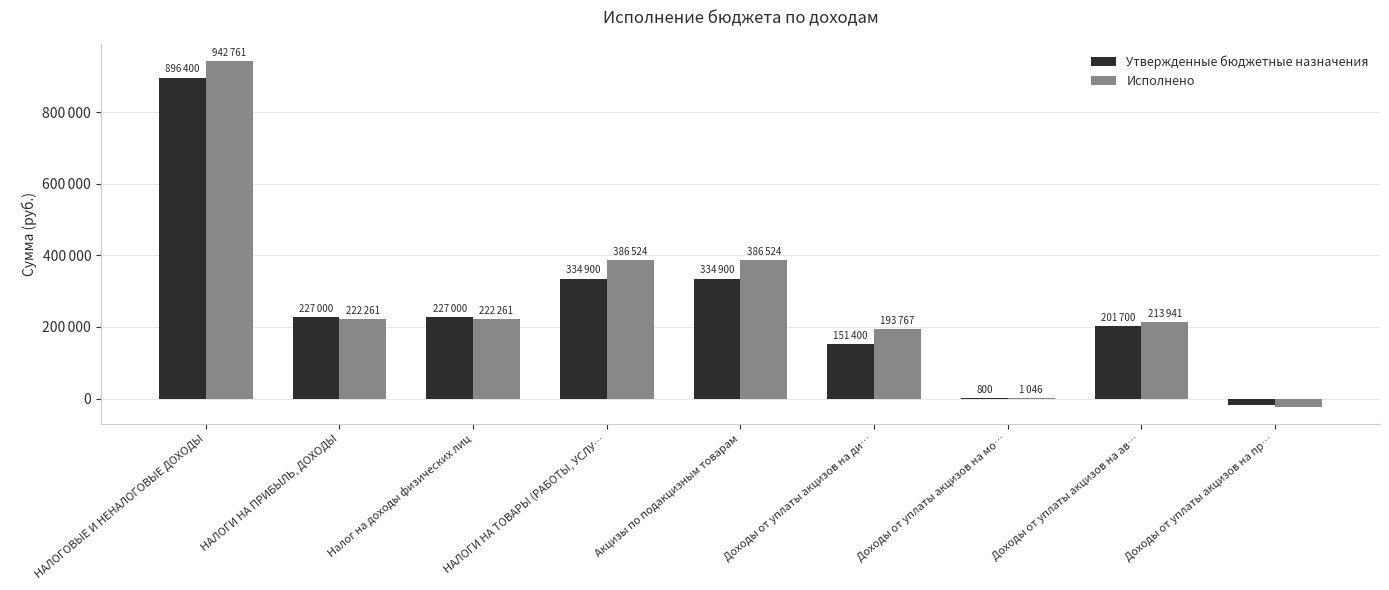

What is the difference between the highest and lowest values at НАЛОГИ НА ТОВАРЫ (РАБОТЫ, УСЛУ…?

51624.9